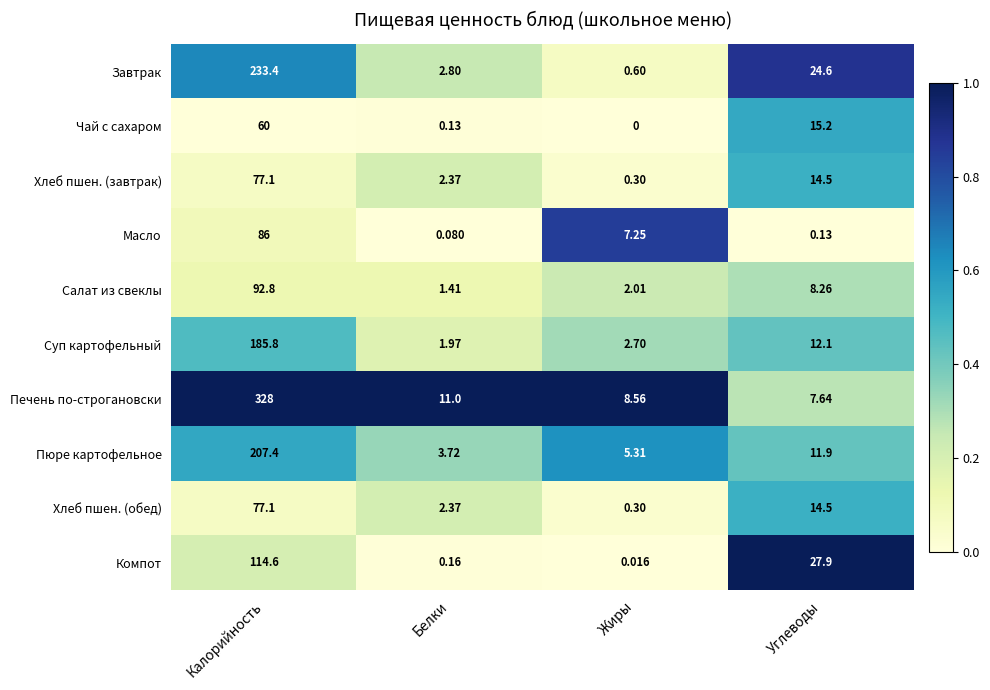

What is the greatest value displayed?

328.0